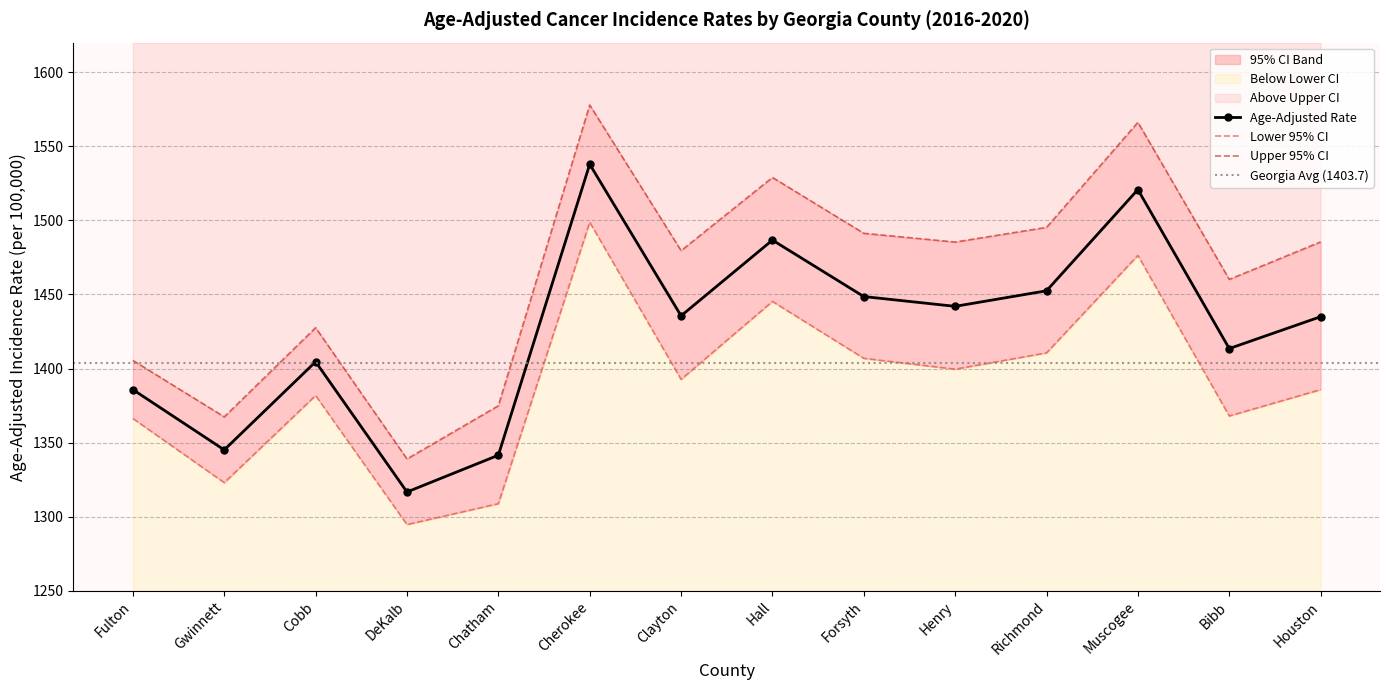

Reading left to right, transcribe all the data shown in this chart.

Age-Adjusted Rate: 1385.8	1345.1	1404.6	1316.7	1341.5	1537.9	1435.6	1486.7	1448.6	1442.0	1452.5	1520.8	1413.5	1435.0
Lower 95% CI: 1366.3	1323.0	1381.8	1294.7	1308.8	1498.8	1392.7	1445.3	1406.9	1399.6	1410.6	1476.4	1368.0	1385.8
Upper 95% CI: 1405.5	1367.4	1427.6	1339.0	1374.9	1577.9	1479.6	1529.0	1491.3	1485.4	1495.3	1566.2	1460.2	1485.5